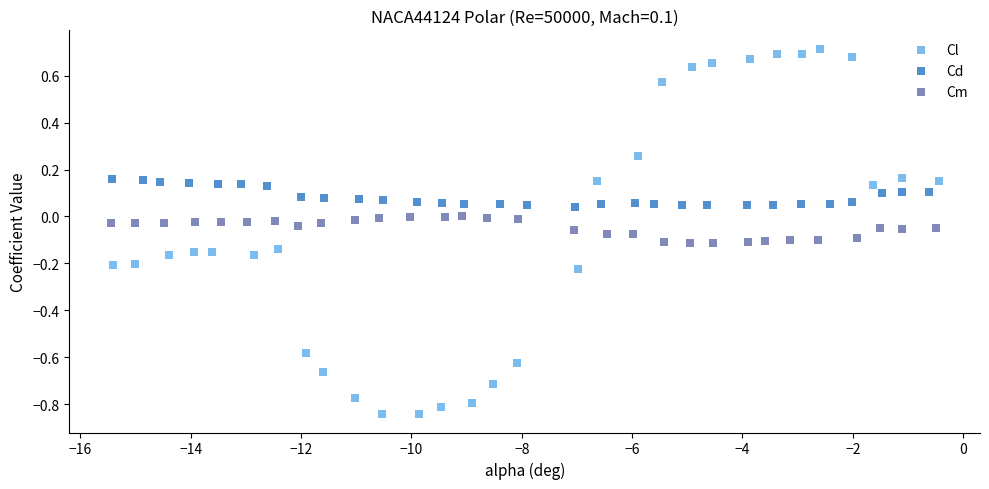

Which series reaches the maximum Y coordinate?

Cl